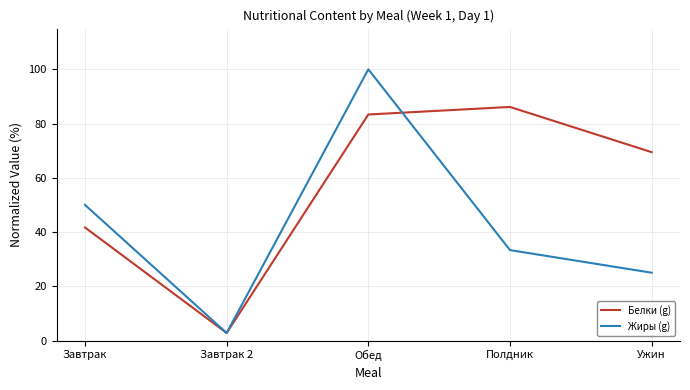

How many interior local peaks does the Жиры (g) series have?

1